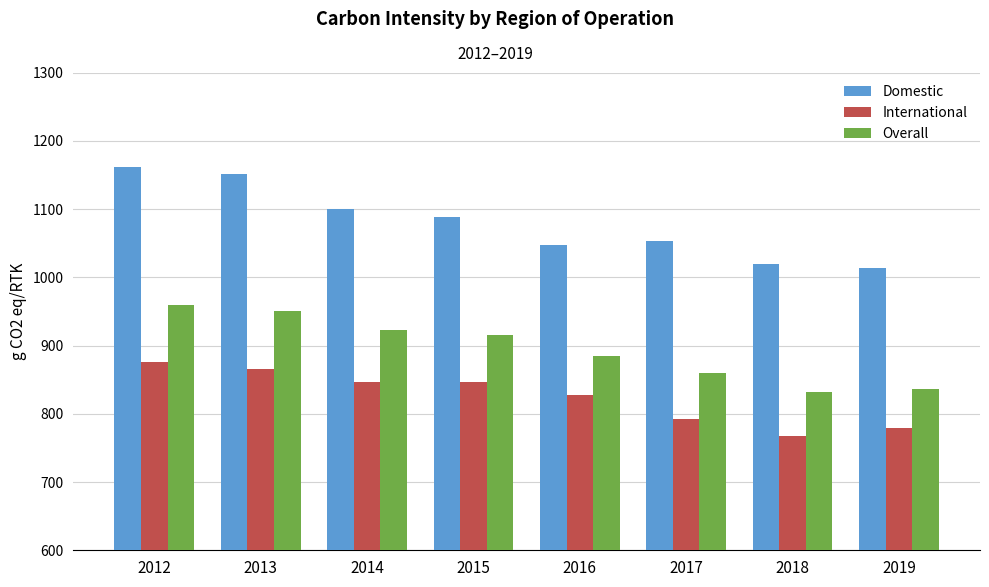

What is the approximate value of Overall at 2014, to the nearest 10?

920